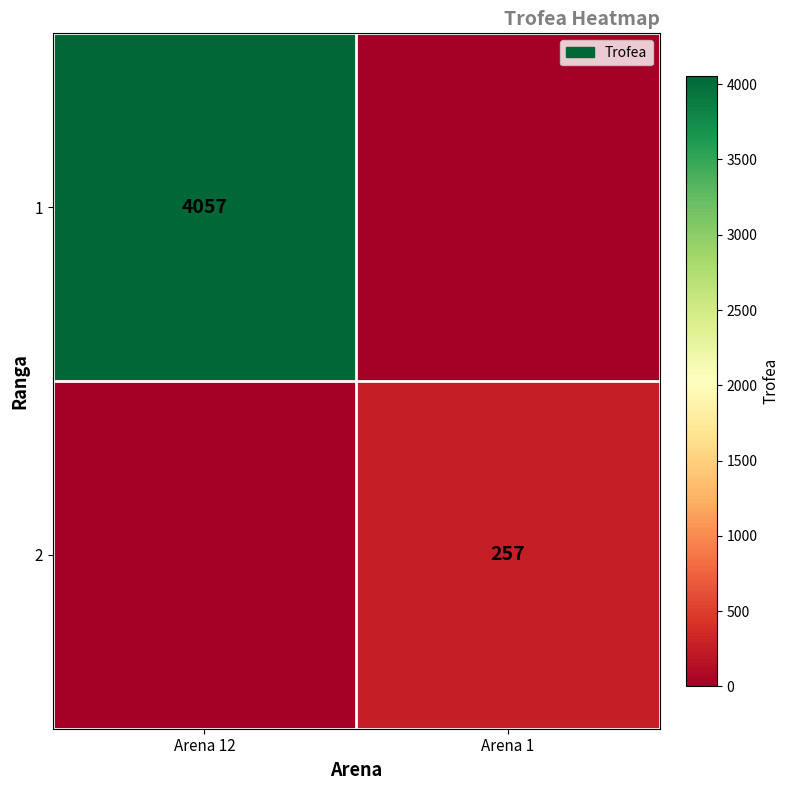

At which category is the sum across all series the highest?

Arena 12